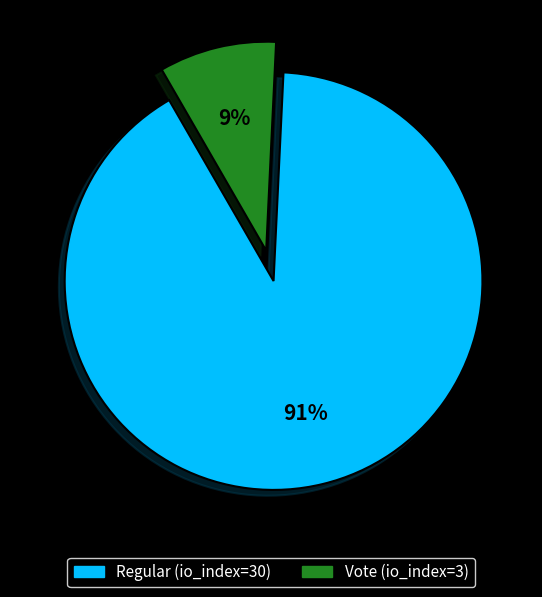

Combined, do Regular (io_index=30) and Vote (io_index=3) account for over 50%?

Yes